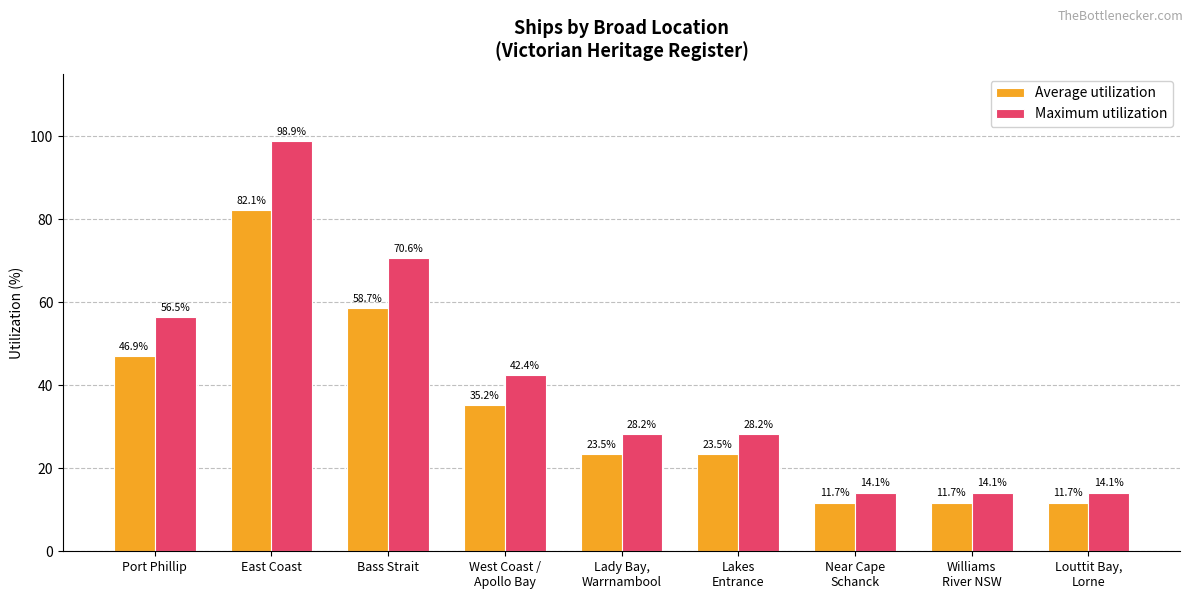

At how many categories does at least one series exceed 18?

6